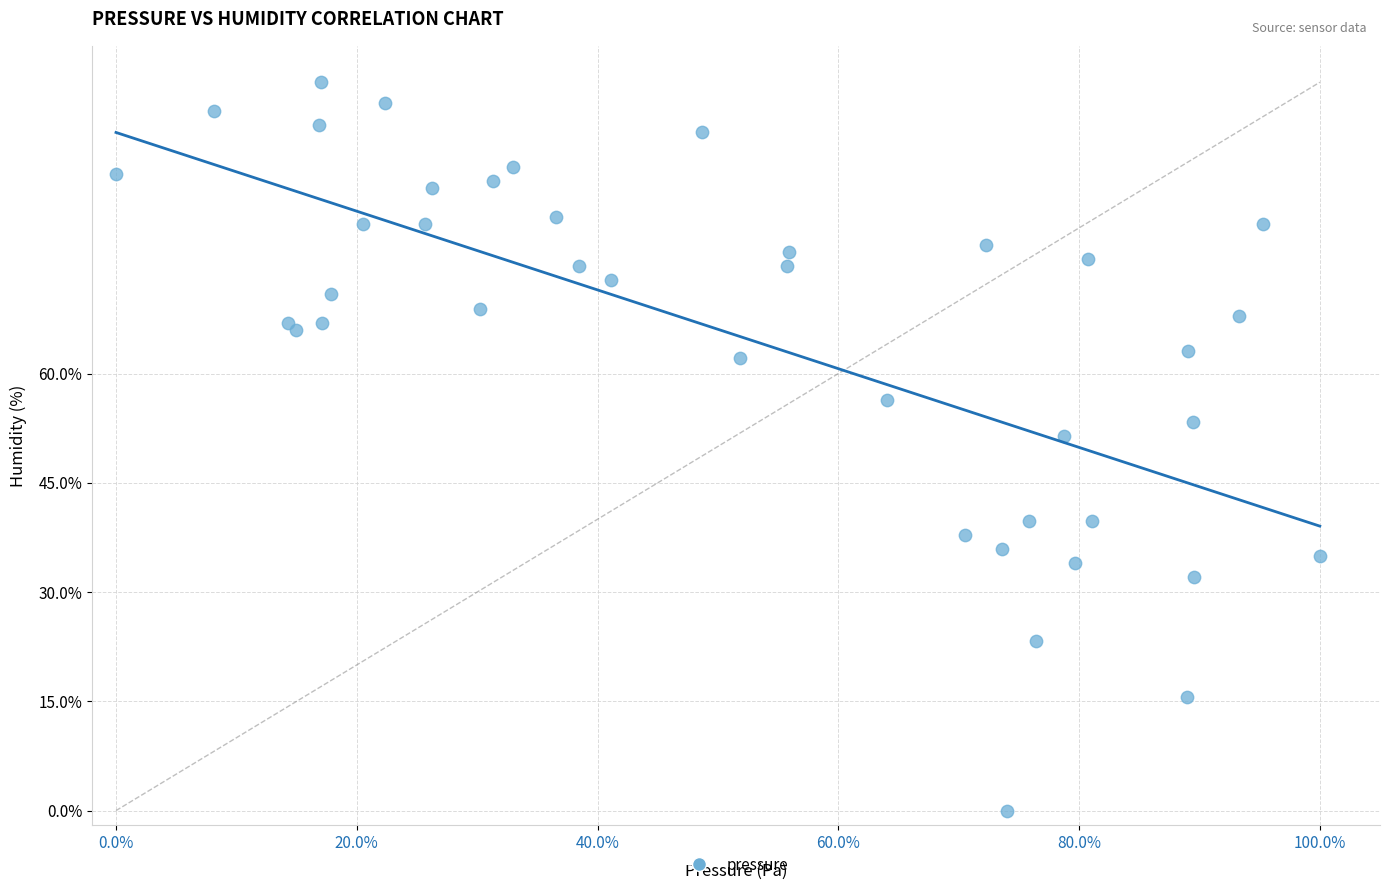

What Y value in the scatter plot is closest to 50?

51.5